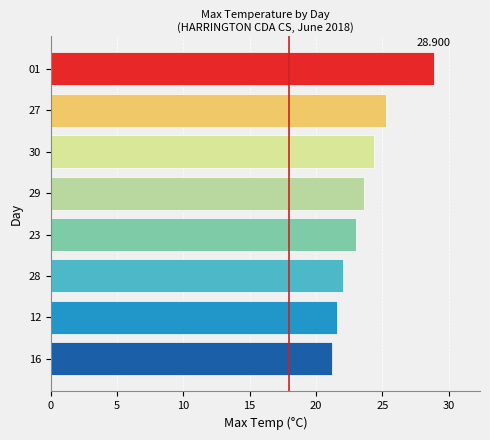

List the labels in order of value, largest first.

01, 27, 30, 29, 23, 28, 12, 16